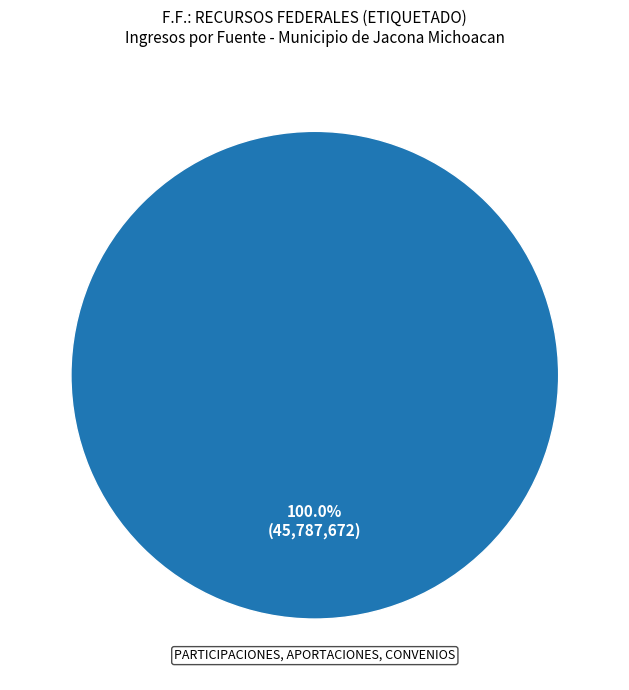

Is there a majority slice in this chart?

Yes